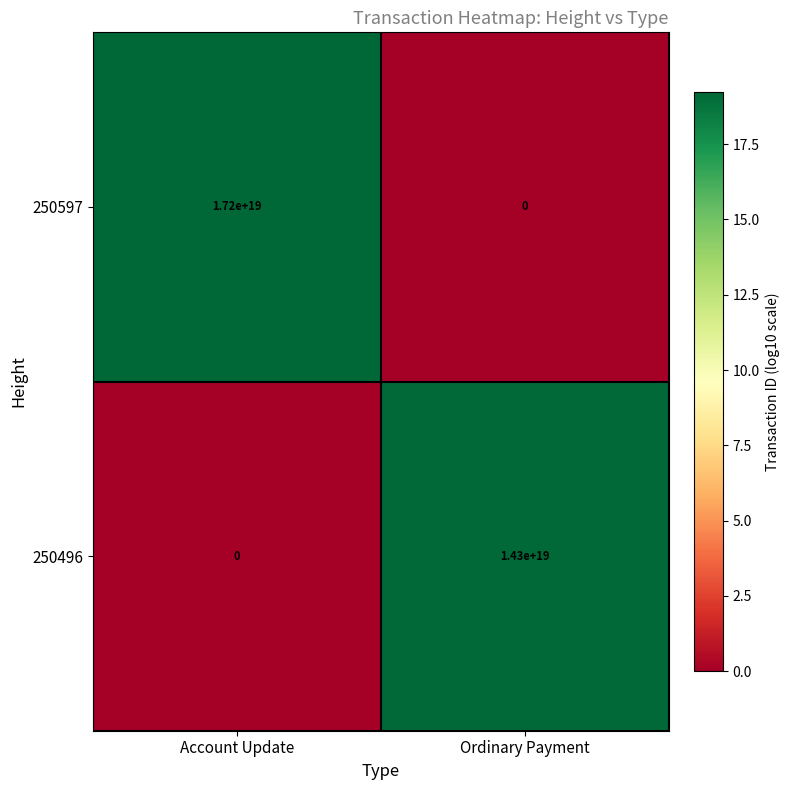

Count the number of categories in the chart.

2